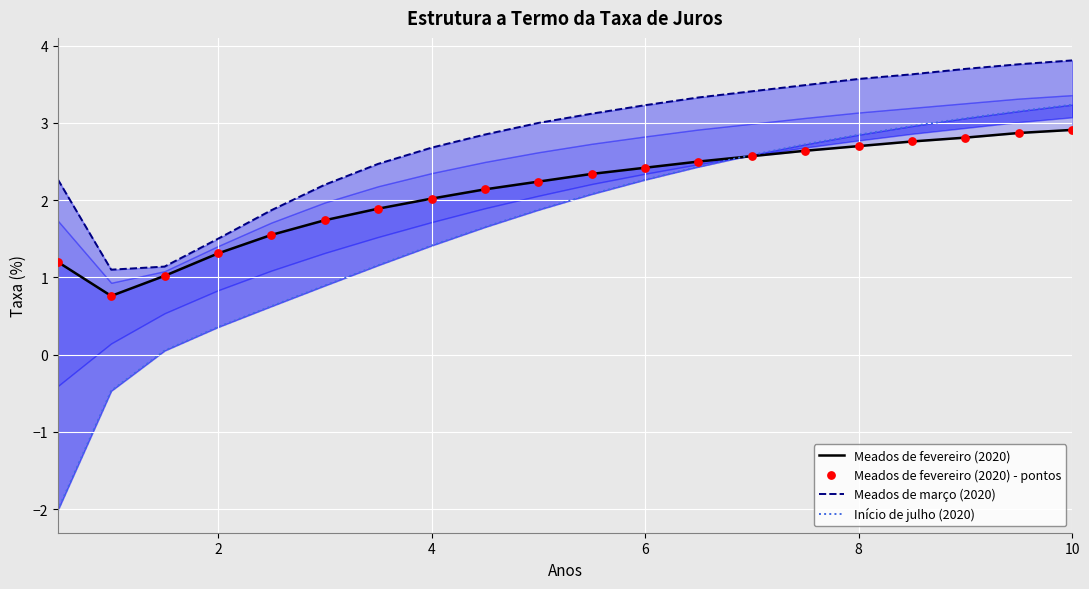

Which series contains the lowest Y value?

Início de julho (2020)